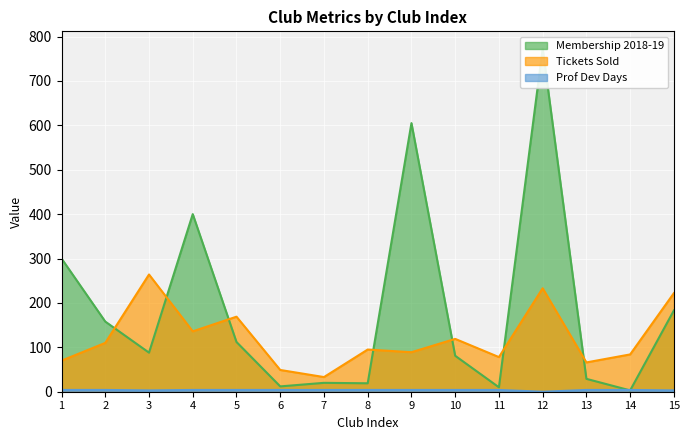

Reading left to right, list all the values displayed in this chart.

Tickets Sold: 70	110	264	136	169	49	33	95	89	119	78	233	66	84	222
Prof Dev Days: 4	4	3	4	4	4	4	4	4	4	4	0	4	4	3
Membership 2018-19: 300	158	88	400	112	12	20	19	605	81	10	773	29	3	183